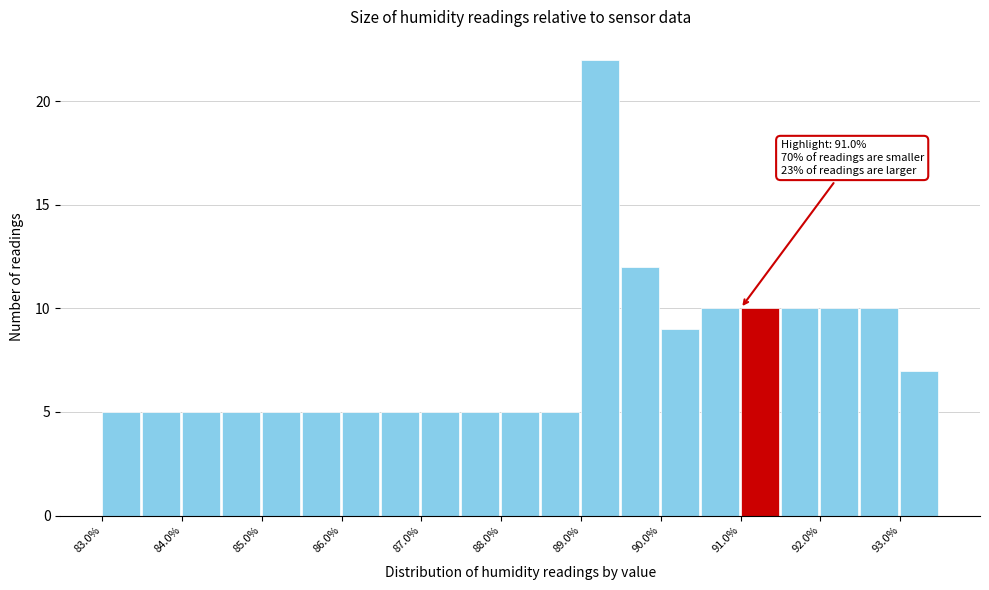

Over which range of the x-axis is the bar tallest?

89.0 to 89.5